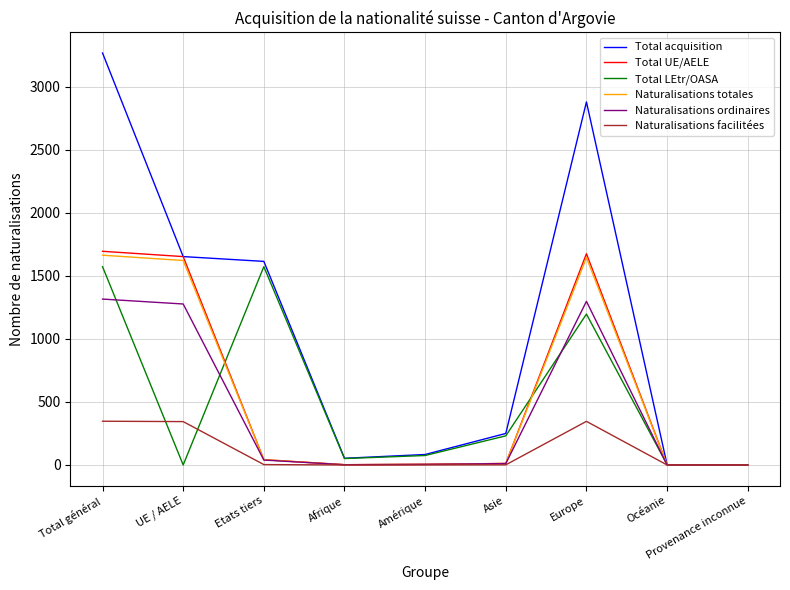

Where is the first local minimum for Total LEtr/OASA?

UE / AELE